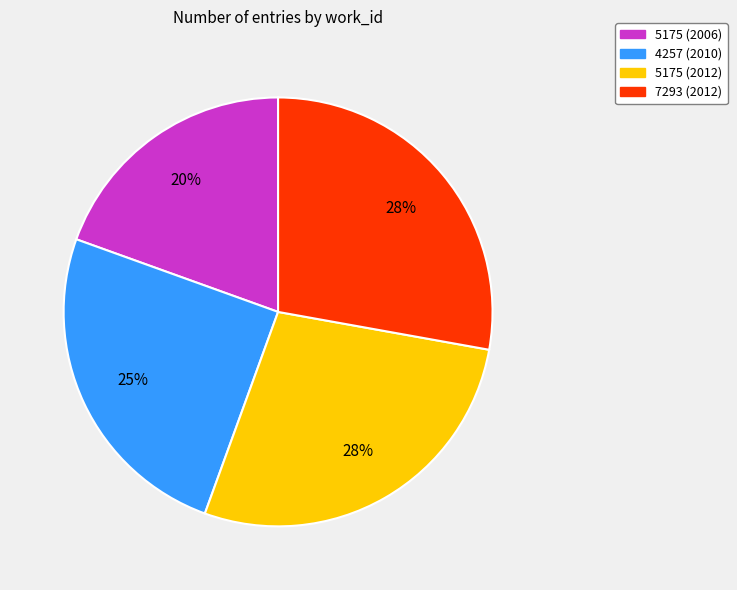

True or false: 5175 (2006) accounts for 20% of the total.

True